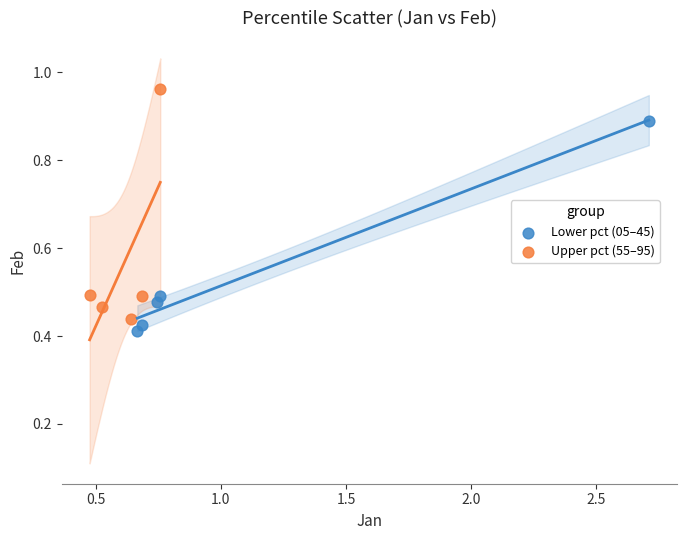

Which series contains the highest Y value?

Upper pct (55–95)